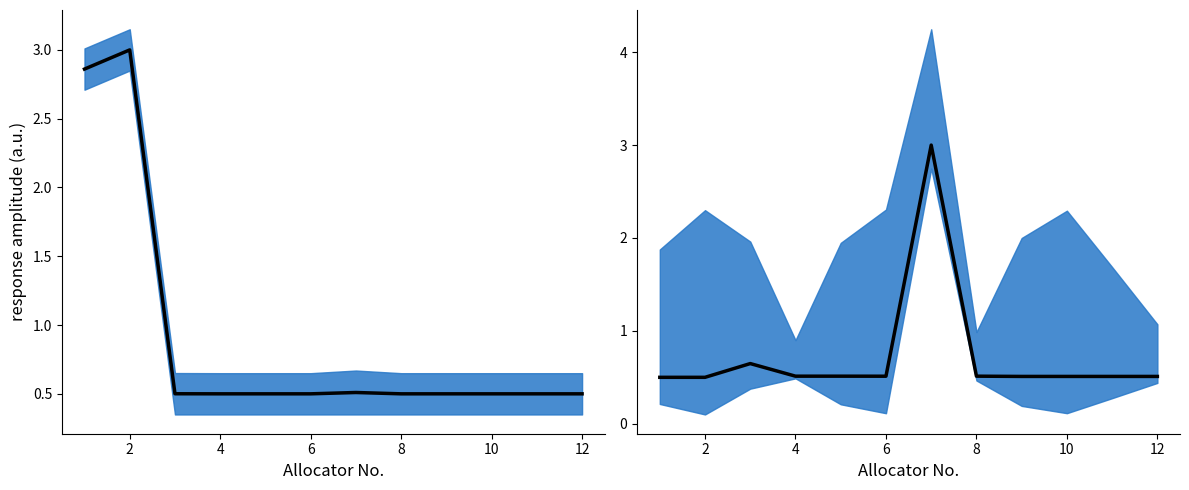

Where is Total/Energy mean nearest to the value 1?

12